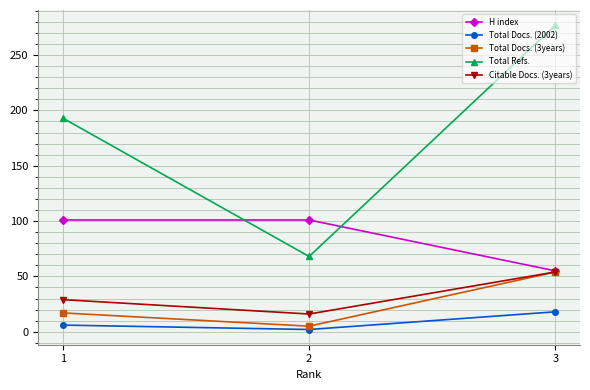

Does the chart display data point markers on the line(s)?

Yes